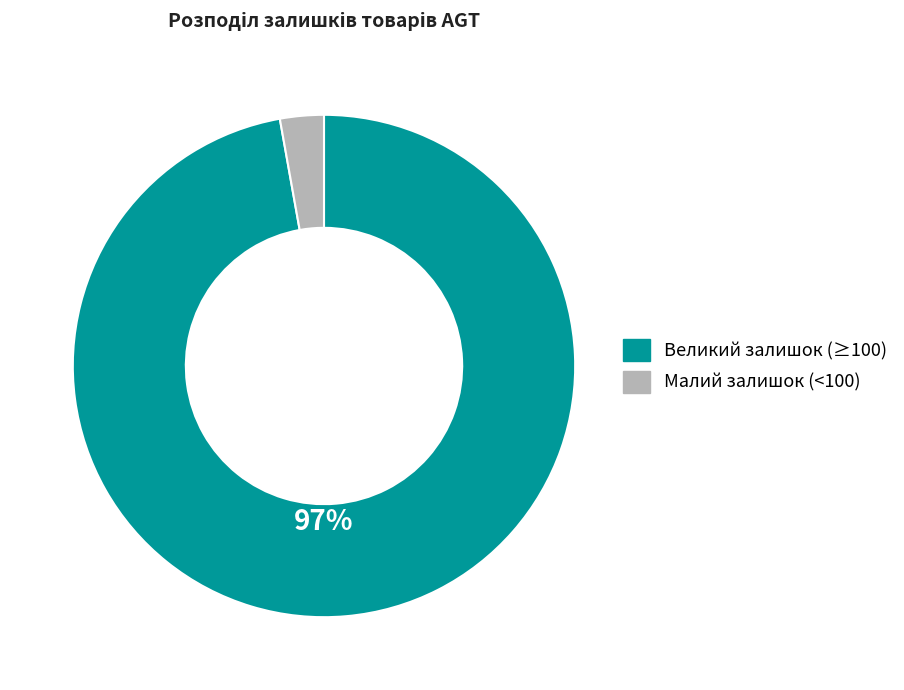

Is there any slice that represents more than half of the pie?

Yes